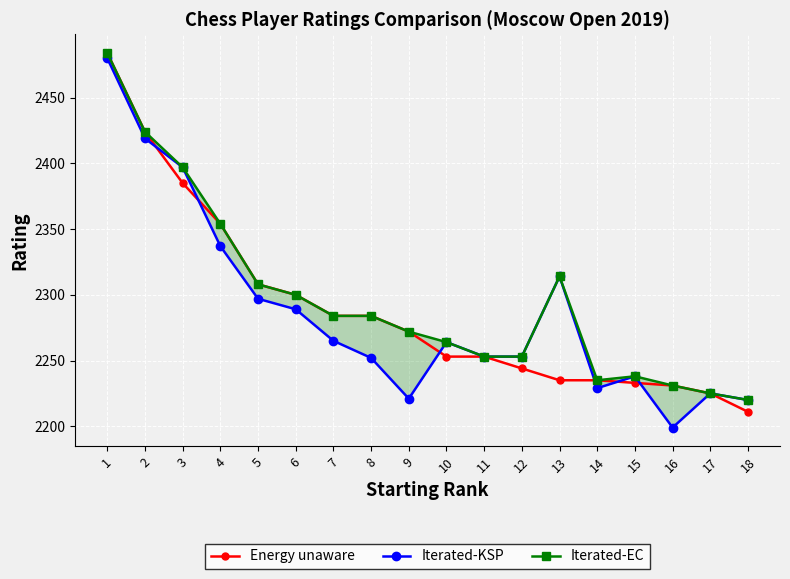

How many distinct data groups are displayed?

3